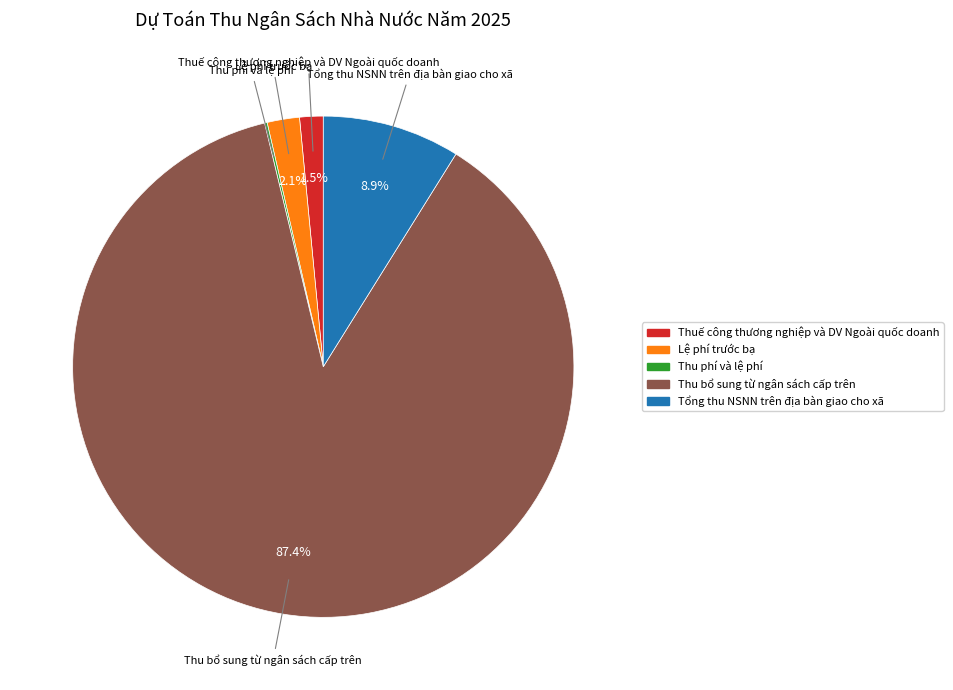

Which slice is the largest?

Thu bổ sung từ ngân sách cấp trên